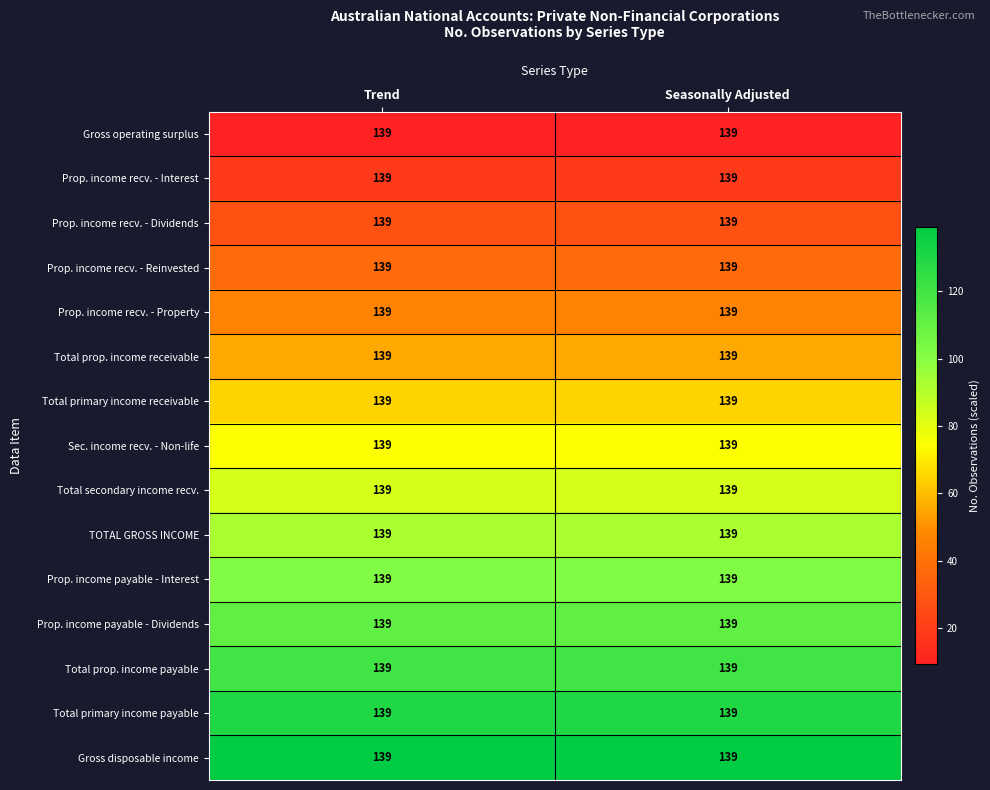

True or false: Prop. income recv. - Reinvested has a value of 13.1 at Trend.

False